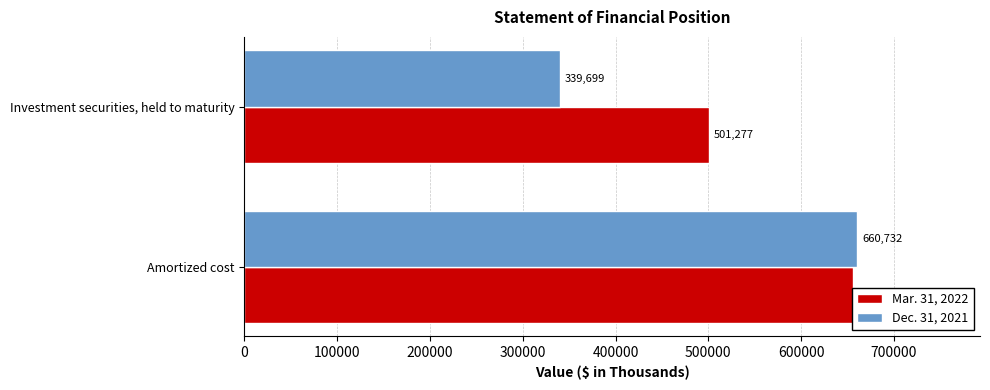

Which series has the largest range (max minus min)?

Dec. 31, 2021